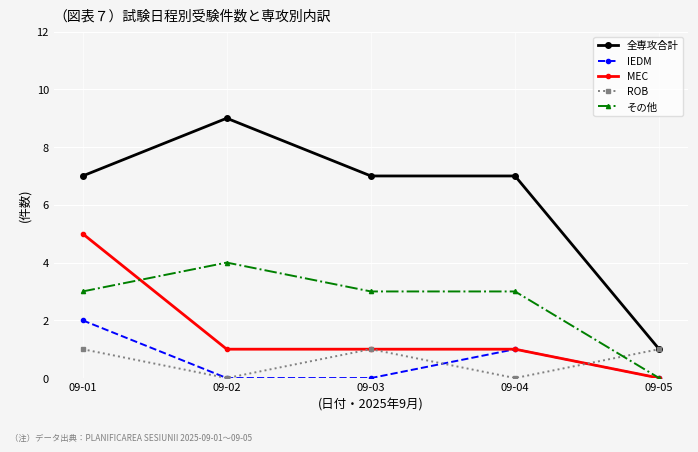

Where is IEDM nearest to the value 1?

09-04